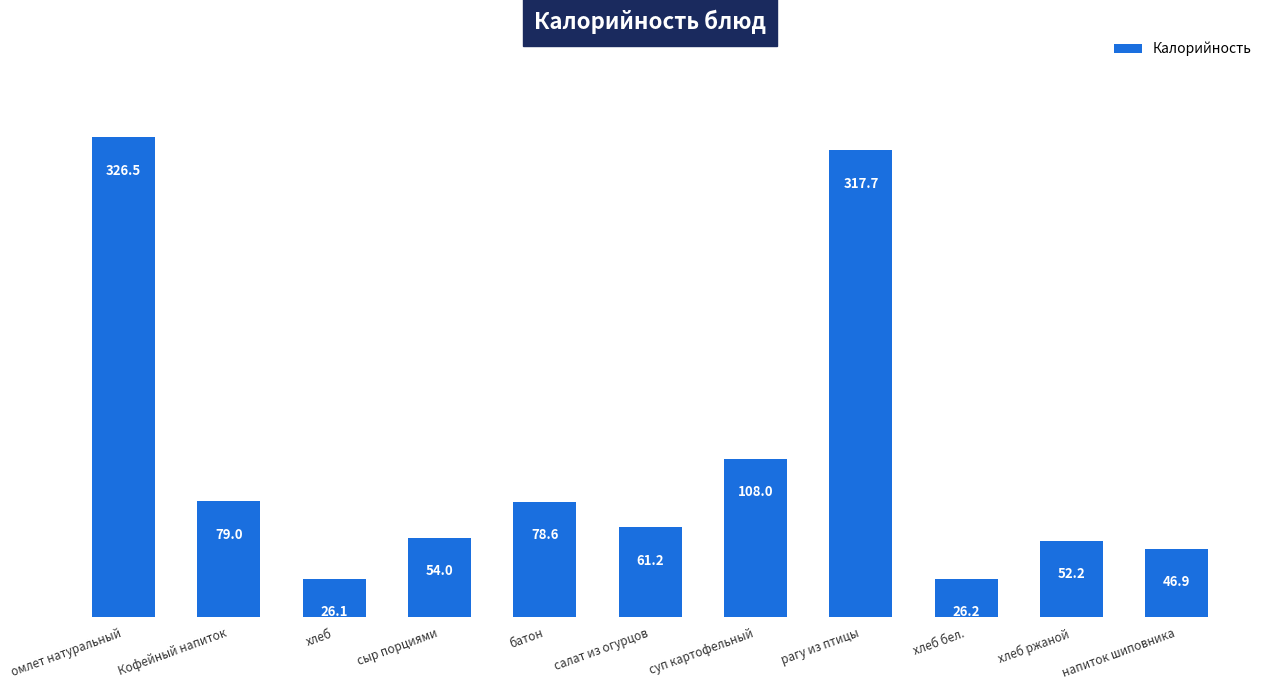

The value at сыр порциями is 80.2. True or false?

False